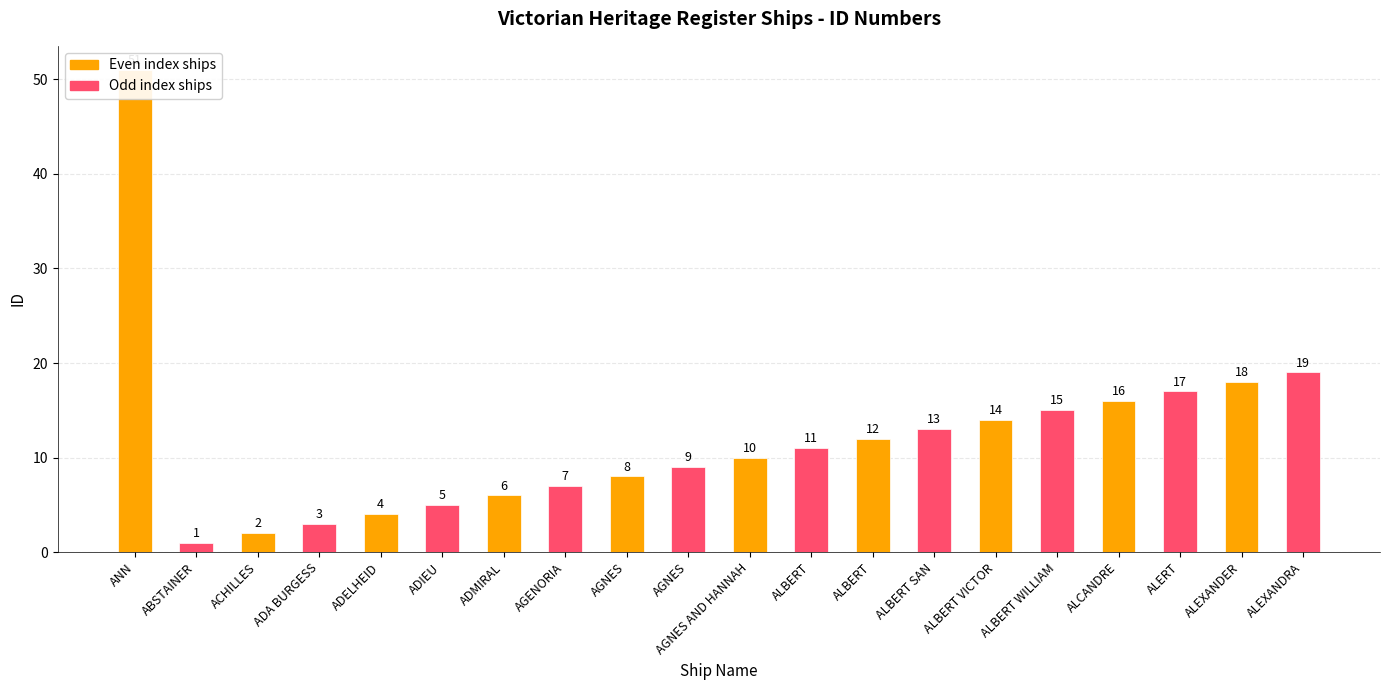

Reading left to right, extract all data points from this chart.

51	1	2	3	4	5	6	7	8	9	10	11	12	13	14	15	16	17	18	19